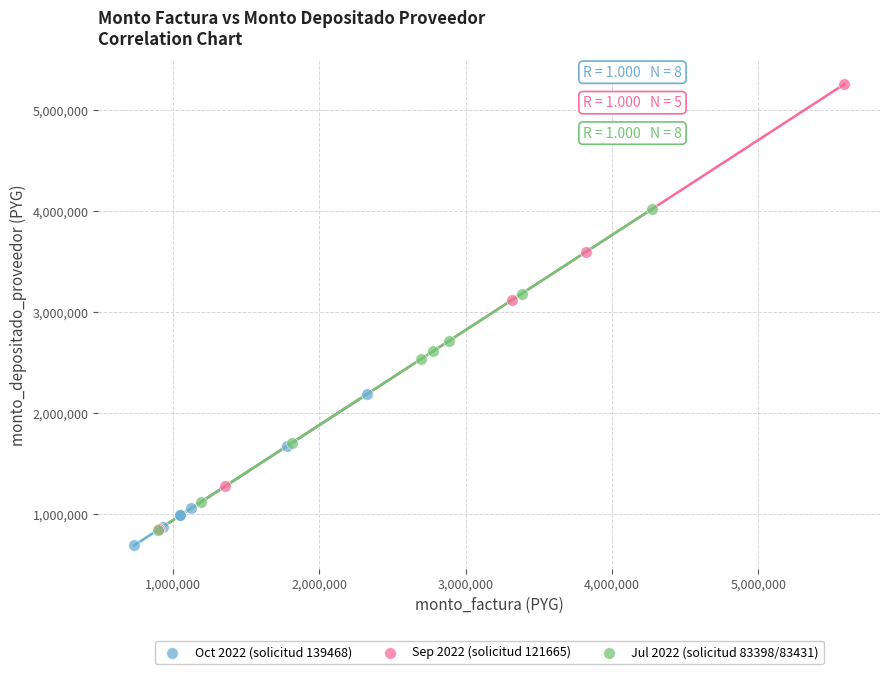

Which series has the widest spread of Y values?

Sep 2022 (solicitud 121665)